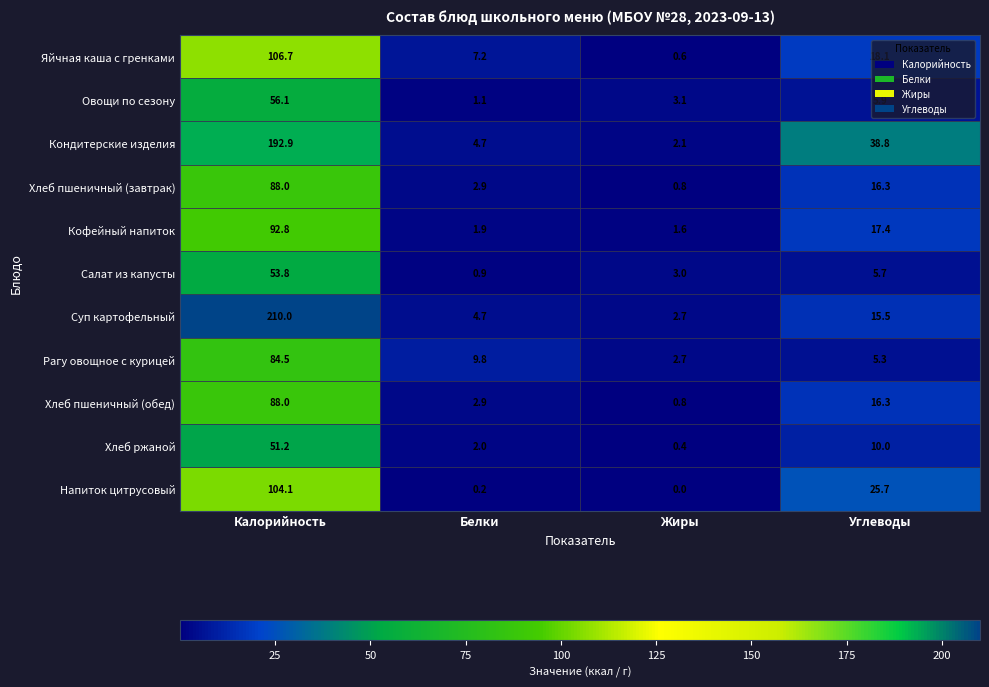

Rank the categories by Суп картофельный value from lowest to highest.

Жиры, Белки, Углеводы, Калорийность